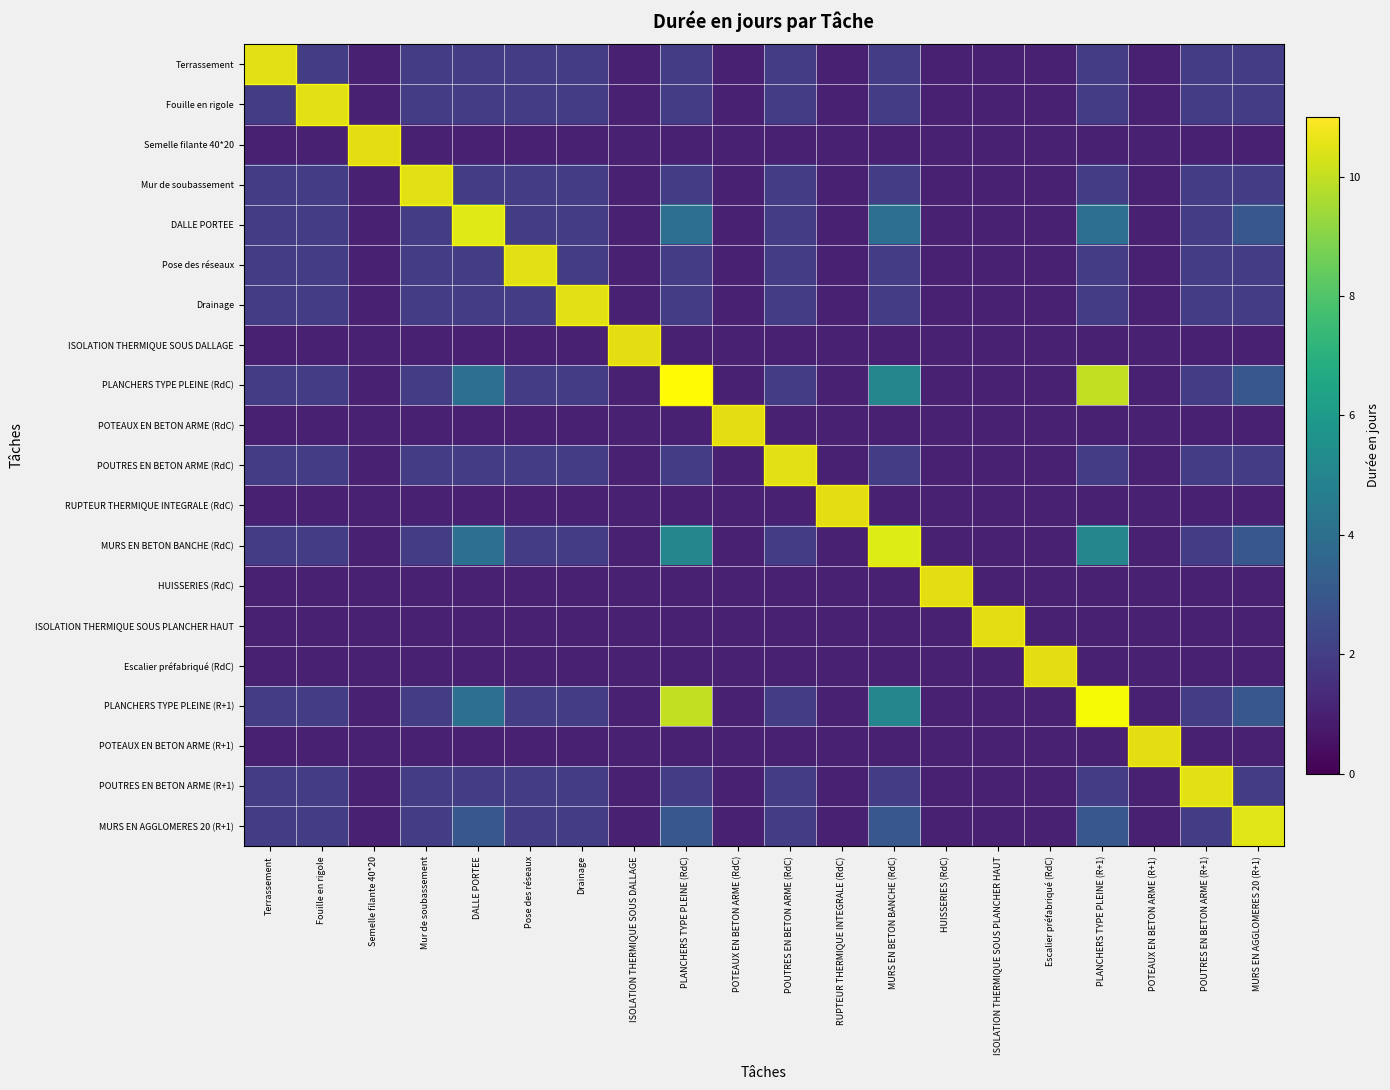

Rank the series by their maximum value, from highest to lowest.

PLANCHERS TYPE PLEINE (RdC), PLANCHERS TYPE PLEINE (R+1), MURS EN BETON BANCHE (RdC), DALLE PORTEE, MURS EN AGGLOMERES 20 (R+1), Terrassement, Fouille en rigole, Mur de soubassement, Pose des réseaux, Drainage, POUTRES EN BETON ARME (RdC), POUTRES EN BETON ARME (R+1), Semelle filante 40*20, ISOLATION THERMIQUE SOUS DALLAGE, POTEAUX EN BETON ARME (RdC), RUPTEUR THERMIQUE INTEGRALE (RdC), HUISSERIES (RdC), ISOLATION THERMIQUE SOUS PLANCHER HAUT, Escalier préfabriqué (RdC), POTEAUX EN BETON ARME (R+1)